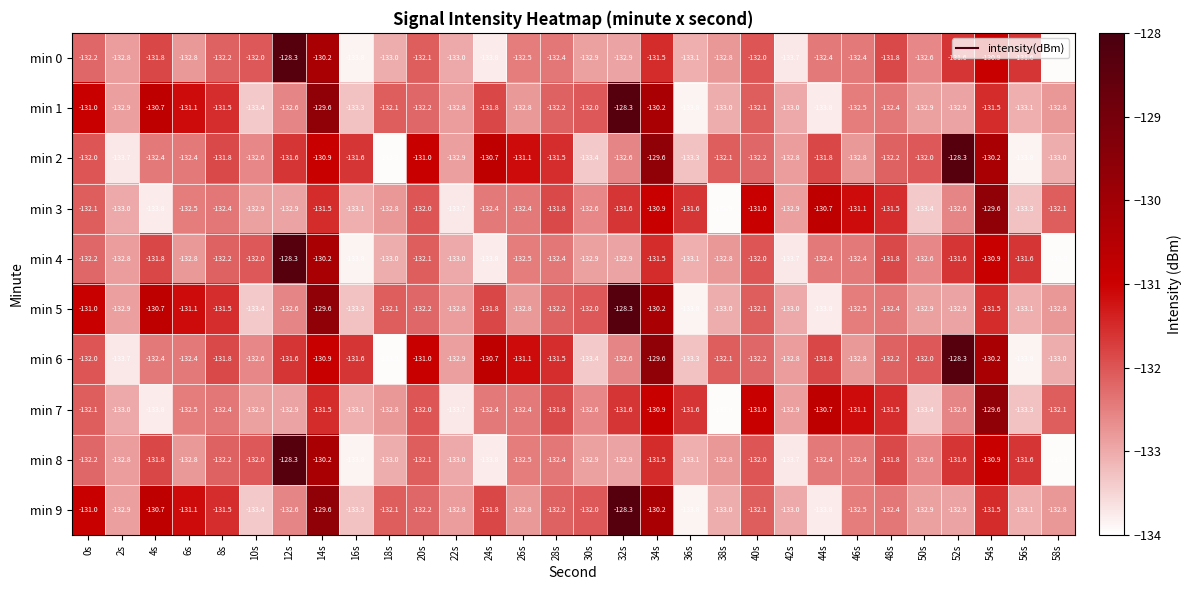

At which category is the sum across all series the highest?

14s